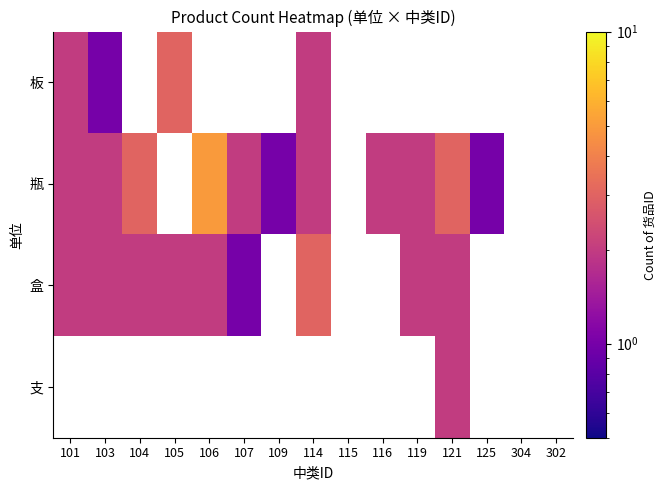

Which category has the highest value in the 板 series?

105